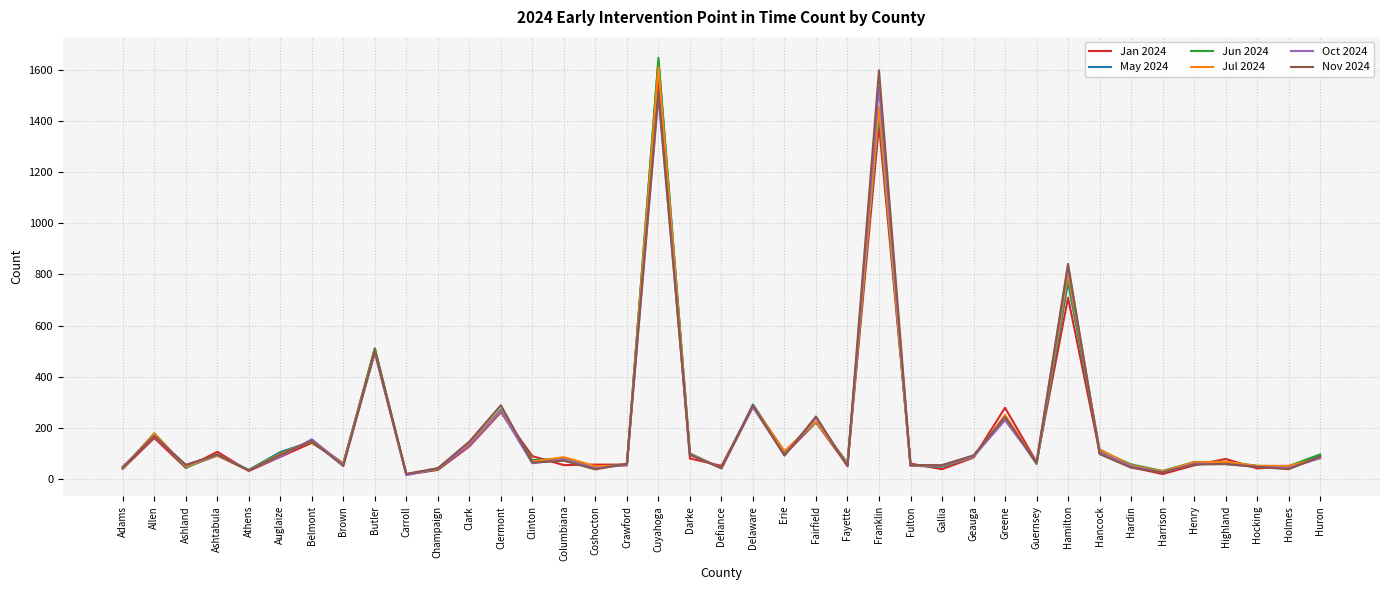

Which category has the highest value in the Nov 2024 series?

Franklin